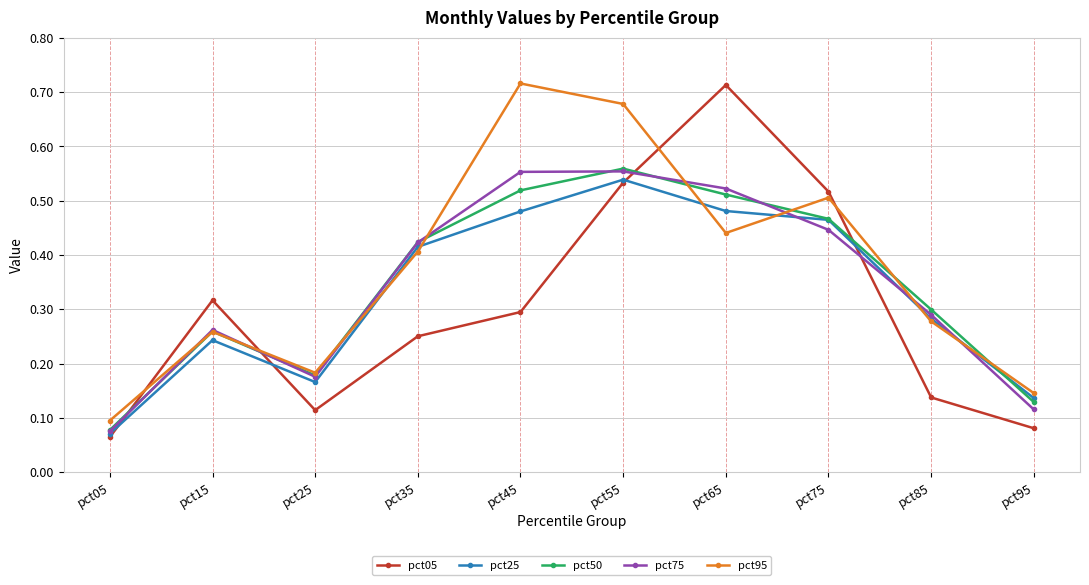

After their last crossing, which series has the higher values: pct95 or pct25?

pct95